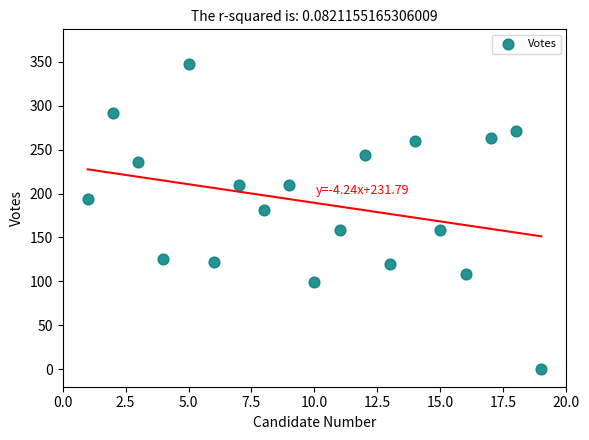

What Y value in the scatter plot is closest to 173?

181